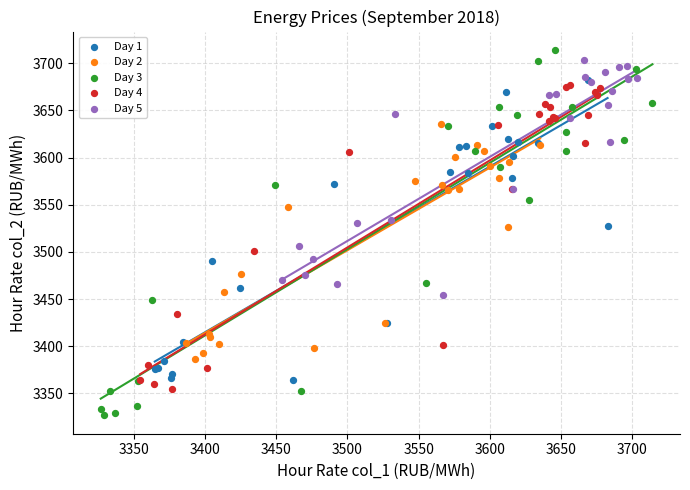

Which series contains the lowest Y value?

Day 3